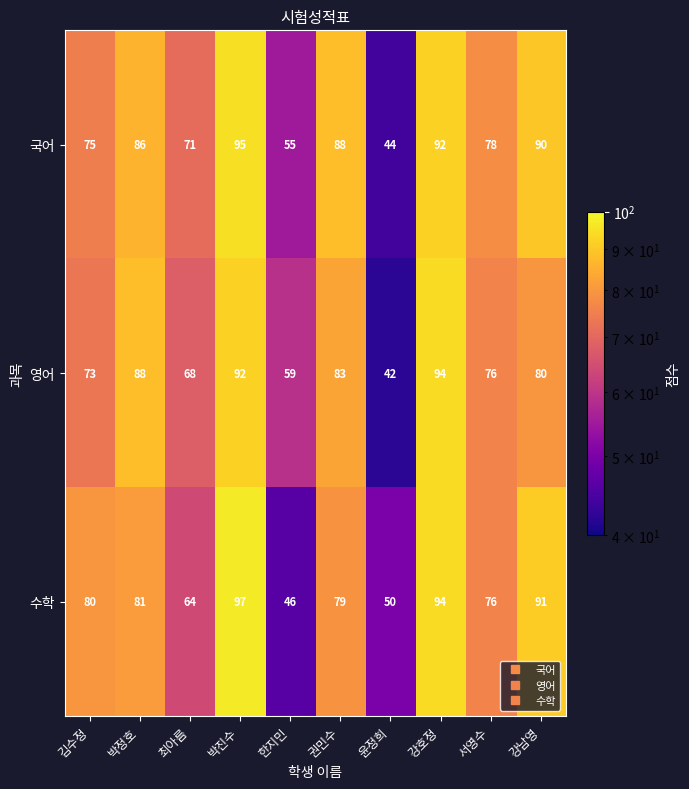

The 영어 series shows 94 at 강호정. True or false?

True